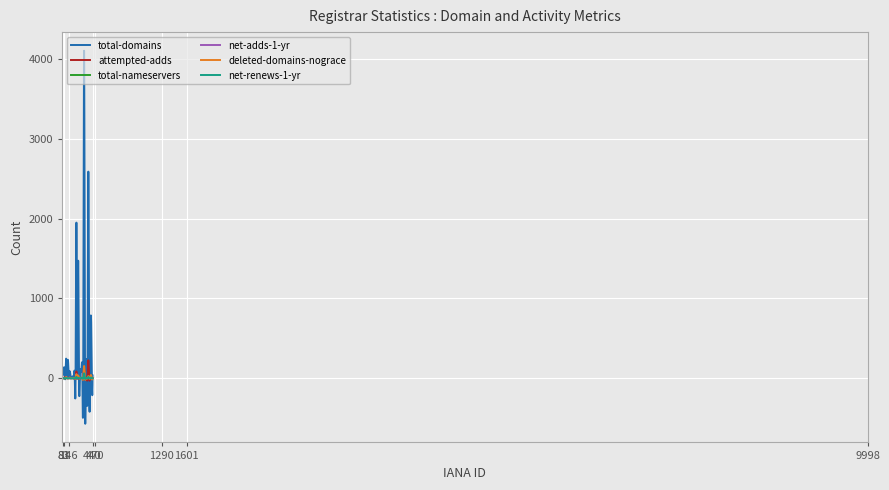

What is the maximum value for deleted-domains-nograce?

153.0